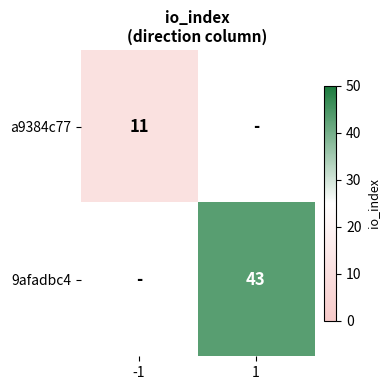

True or false: 9afadbc4 has a value of 21 at 1.

False